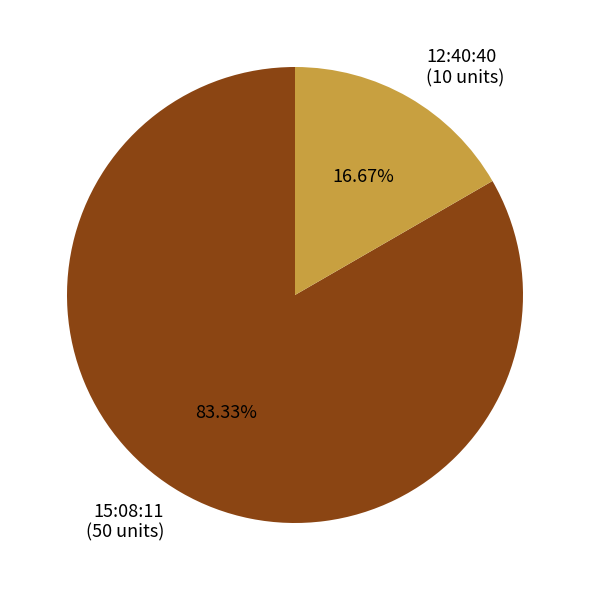

What percentage is the 15:08:11 slice, to the nearest percent?

83%